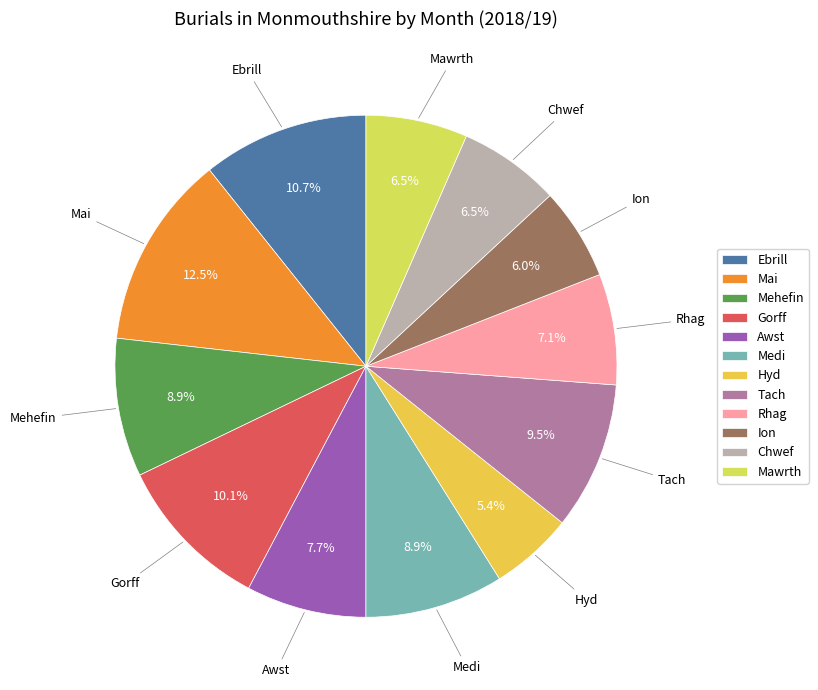

What is the ratio of the value at Rhag to the value at Mehefin?

0.8